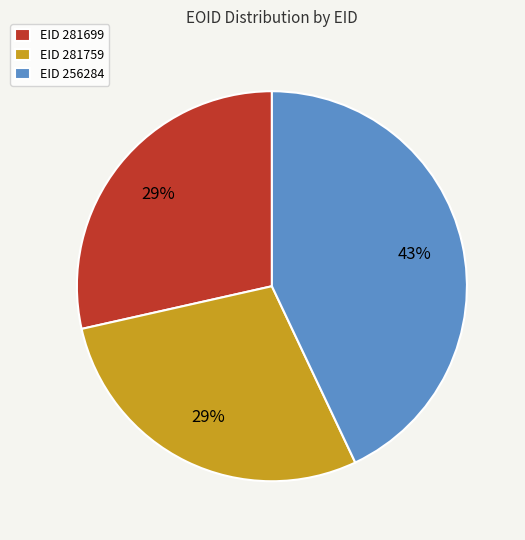

To the nearest percent, what percentage of the pie is EID 281759?

29%